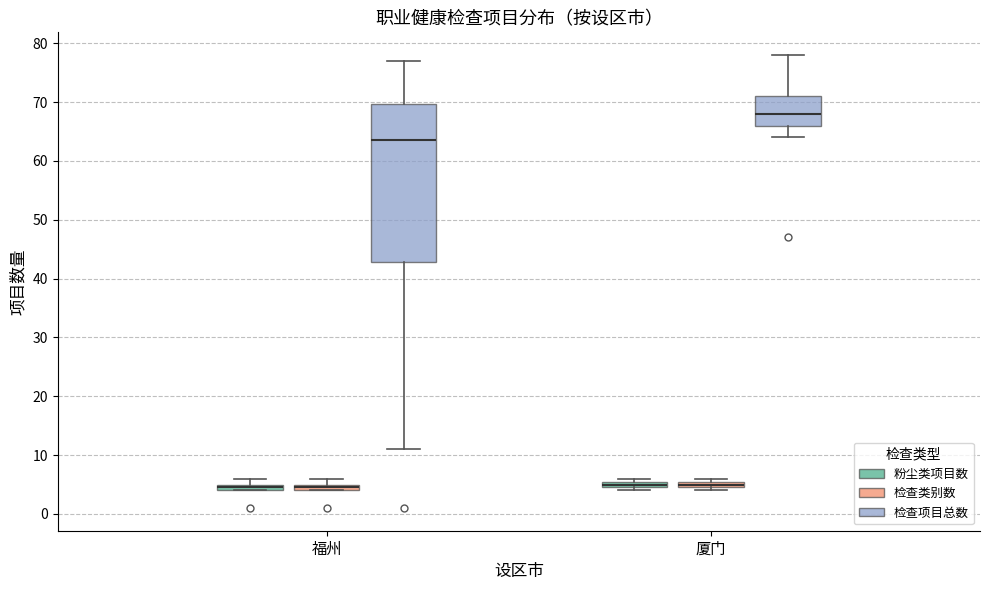

Which box's median line is the highest?

厦门 (检查项目总数)